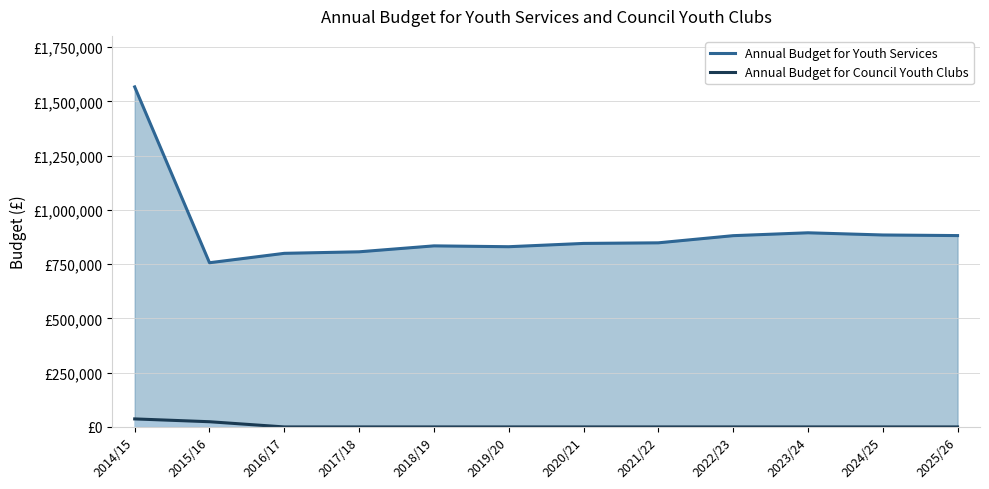

What is the sum of the Annual Budget for Youth Services values at 2025/26 and 2016/17?

1681549